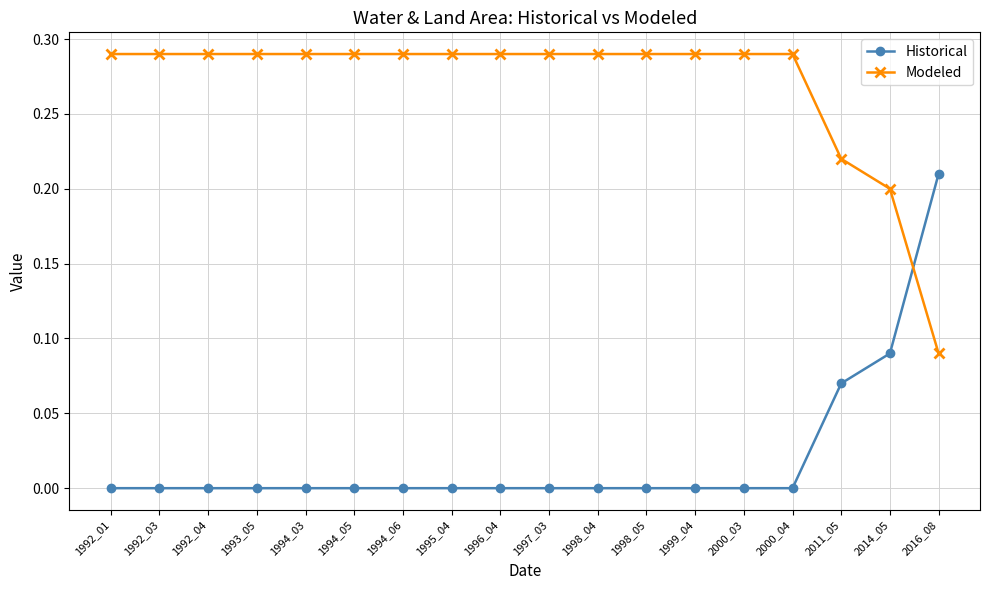

True or false: Historical has a value of 0.1 at 1995_04.

False